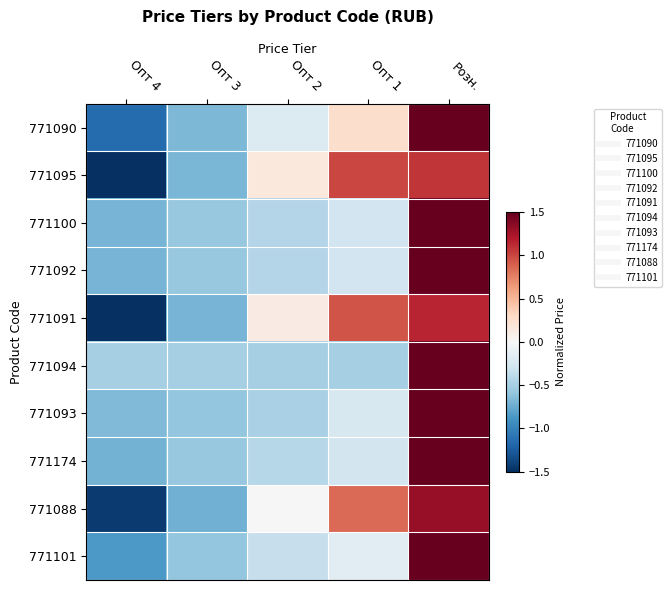

Reading right to left, transcribe all the data shown in this chart.

771090: Розн.=1.8	Опт 1=0.3	Опт 2=-0.2	Опт 3=-0.7	Опт 4=-1.1
771095: Розн.=1.1	Опт 1=1.0	Опт 2=0.2	Опт 3=-0.7	Опт 4=-1.5
771100: Розн.=2.0	Опт 1=-0.3	Опт 2=-0.4	Опт 3=-0.6	Опт 4=-0.7
771092: Розн.=2.0	Опт 1=-0.3	Опт 2=-0.4	Опт 3=-0.6	Опт 4=-0.7
771091: Розн.=1.1	Опт 1=0.9	Опт 2=0.1	Опт 3=-0.7	Опт 4=-1.5
771094: Розн.=2.0	Опт 1=-0.5	Опт 2=-0.5	Опт 3=-0.5	Опт 4=-0.5
771093: Розн.=2.0	Опт 1=-0.2	Опт 2=-0.5	Опт 3=-0.6	Опт 4=-0.7
771174: Розн.=2.0	Опт 1=-0.3	Опт 2=-0.4	Опт 3=-0.6	Опт 4=-0.7
771088: Розн.=1.3	Опт 1=0.8	Опт 2=0.0	Опт 3=-0.7	Опт 4=-1.4
771101: Розн.=1.9	Опт 1=-0.2	Опт 2=-0.3	Опт 3=-0.6	Опт 4=-0.9